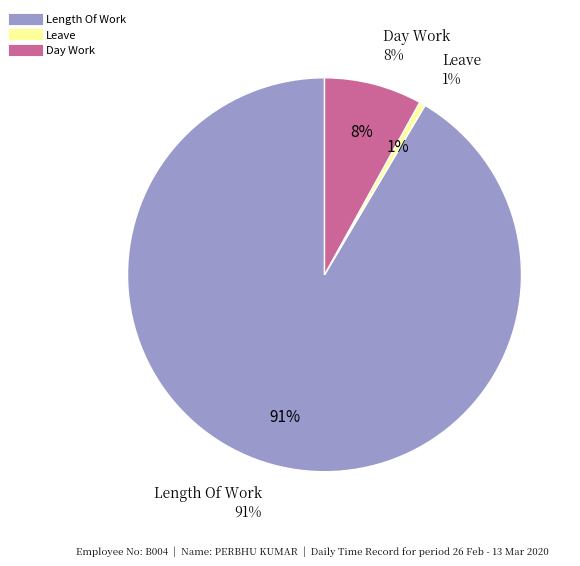

Which category accounts for the majority?

Length Of Work